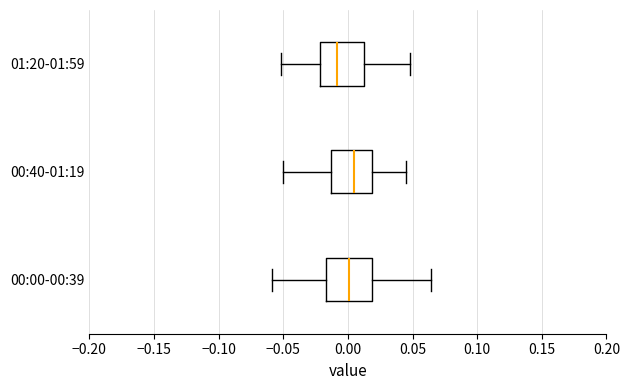

Reading bottom to top, transcribe this box plot: for each box, give where its median line is, the range the box spans, and where its two whiskers end, as read against the x-axis. The values are not printed on the chart, so give them approximately, as read against the axis.

00:00-00:39: median 0.000, box -0.015 to 0.020, whiskers -0.060 to 0.065
00:40-01:19: median 0.005, box -0.015 to 0.020, whiskers -0.050 to 0.045
01:20-01:59: median -0.010, box -0.020 to 0.010, whiskers -0.050 to 0.050